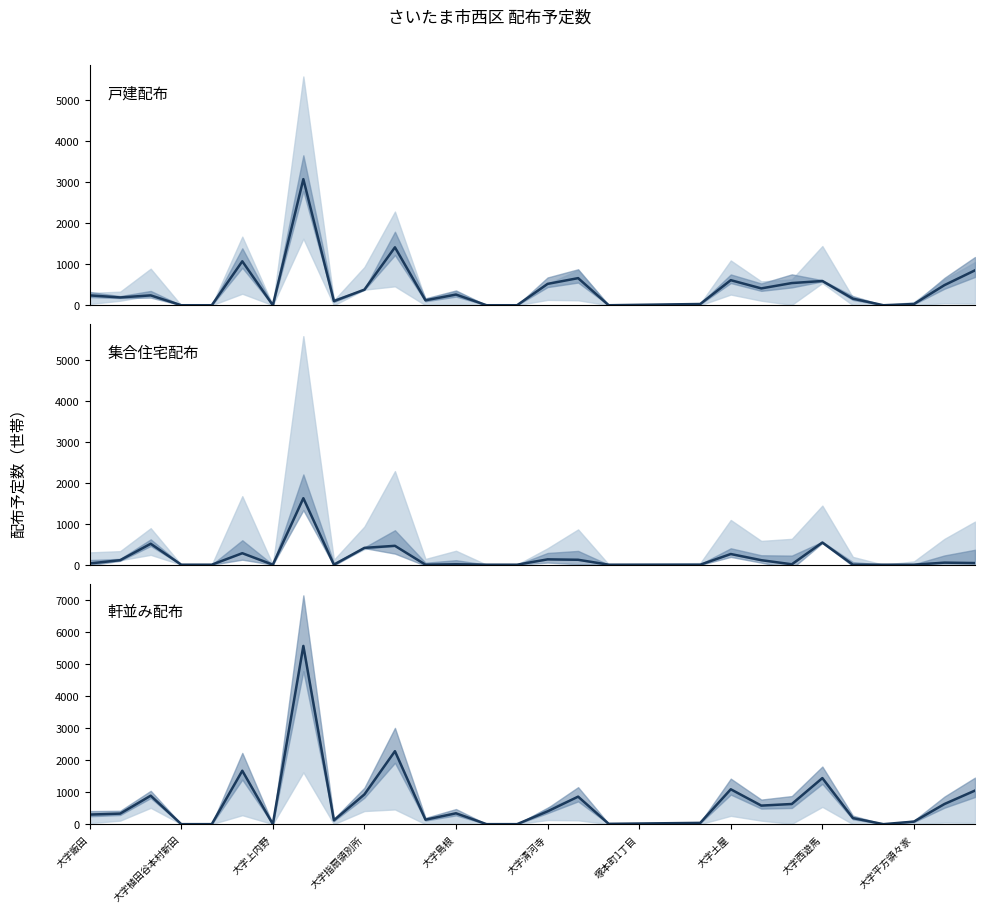

What is the value of the 軒並み配布 point at the 1st from the left?

300